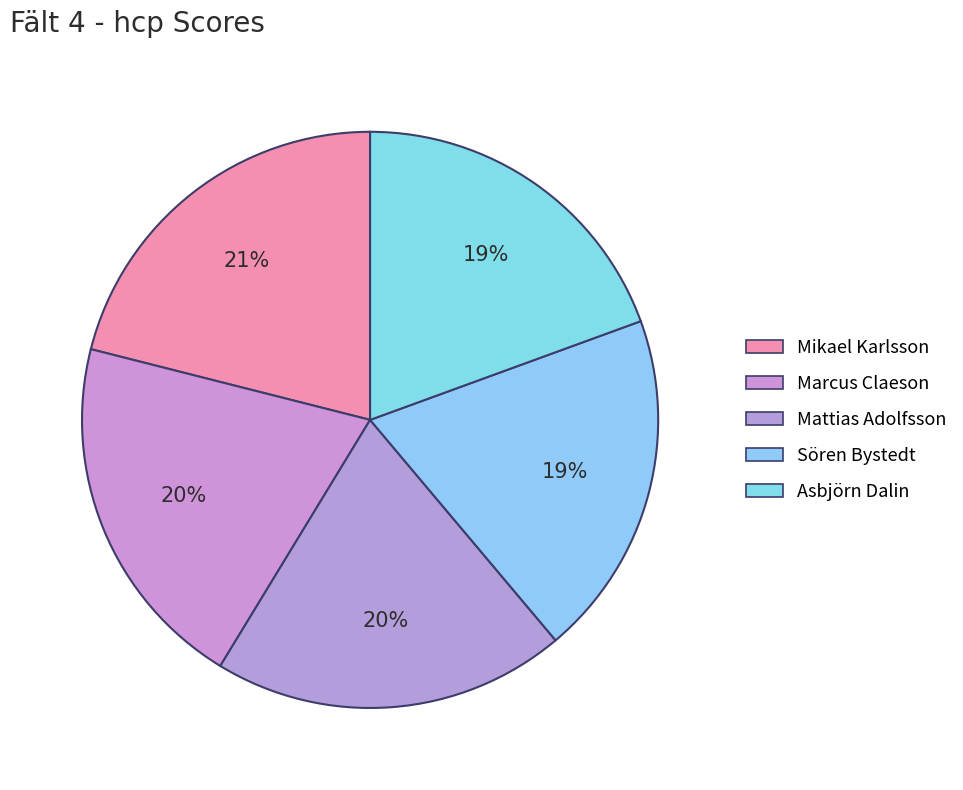

Rank the categories by value from highest to lowest.

Mikael Karlsson, Marcus Claeson, Mattias Adolfsson, Sören Bystedt, Asbjörn Dalin